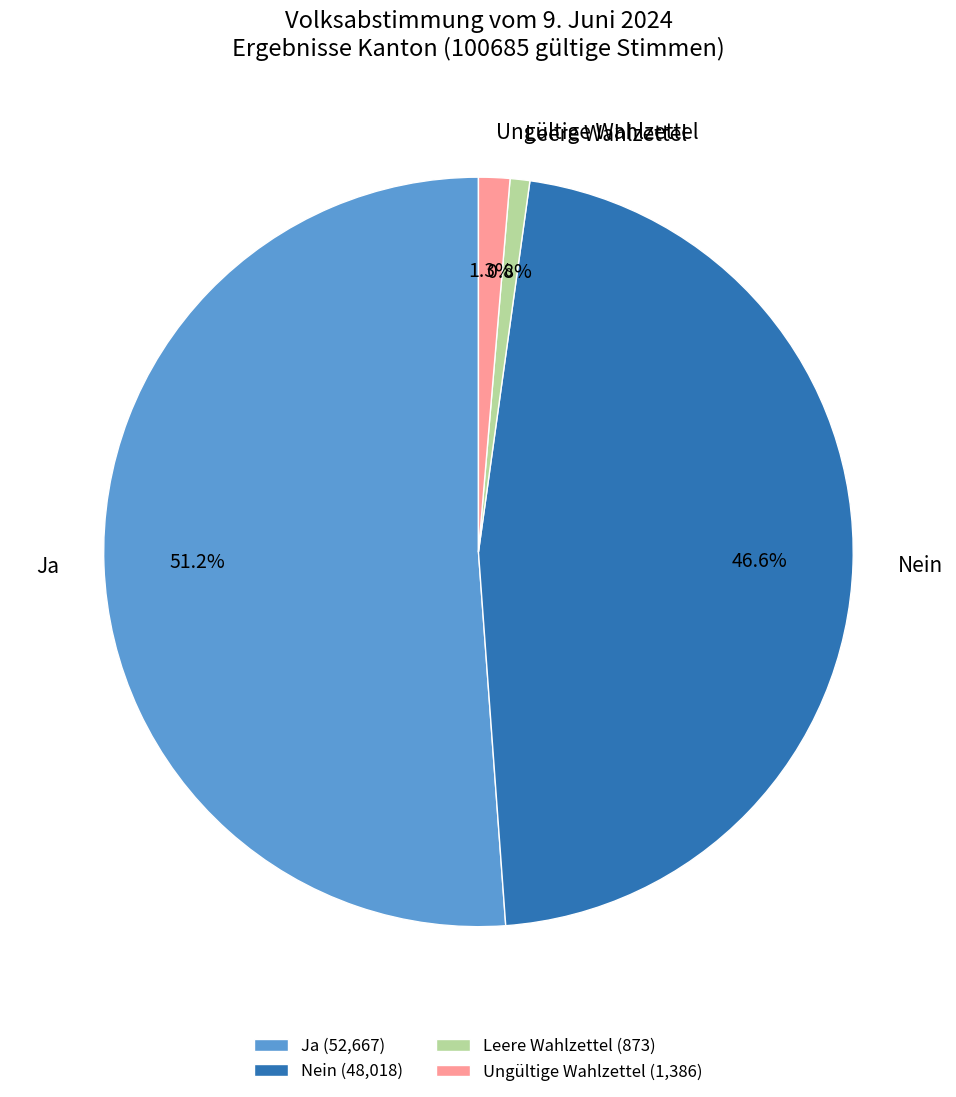

Combined, do Ungültige Wahlzettel and Leere Wahlzettel account for over 50%?

No